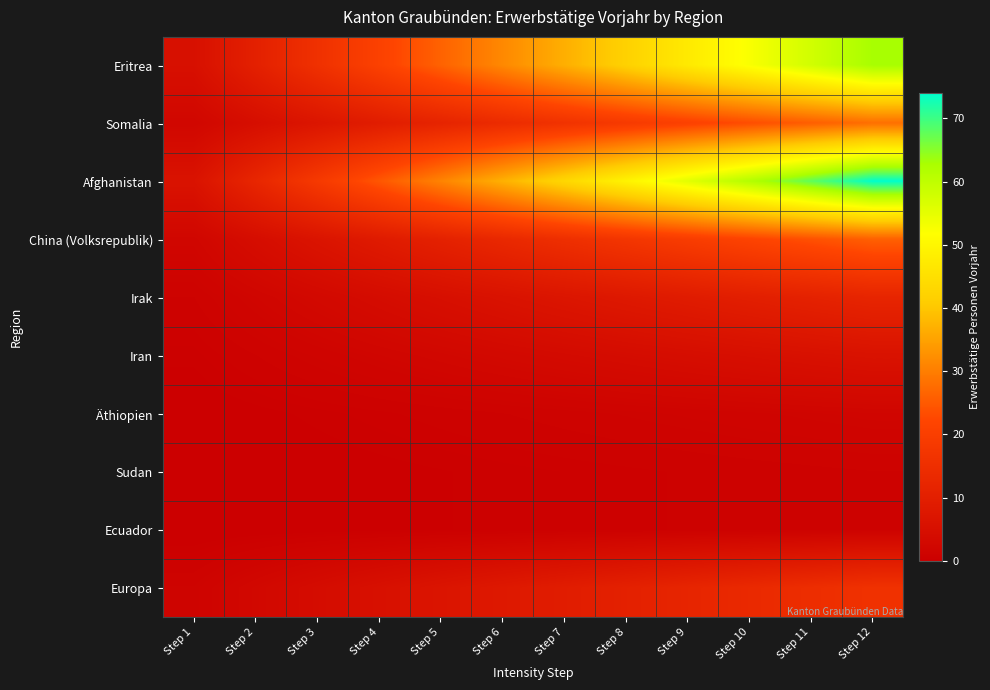

Reading right to left, transcribe all the data shown in this chart.

Eritrea: Step 12=63.0	Step 11=57.8	Step 10=52.5	Step 9=47.2	Step 8=42.0	Step 7=36.8	Step 6=31.5	Step 5=26.2	Step 4=21.0	Step 3=15.8	Step 2=10.5	Step 1=5.2
Somalia: Step 12=28.0	Step 11=25.7	Step 10=23.3	Step 9=21.0	Step 8=18.7	Step 7=16.3	Step 6=14.0	Step 5=11.7	Step 4=9.3	Step 3=7.0	Step 2=4.7	Step 1=2.3
Afghanistan: Step 12=74.0	Step 11=67.8	Step 10=61.7	Step 9=55.5	Step 8=49.3	Step 7=43.2	Step 6=37.0	Step 5=30.8	Step 4=24.7	Step 3=18.5	Step 2=12.3	Step 1=6.2
China (Volksrepublik): Step 12=26.0	Step 11=23.8	Step 10=21.7	Step 9=19.5	Step 8=17.3	Step 7=15.2	Step 6=13.0	Step 5=10.8	Step 4=8.7	Step 3=6.5	Step 2=4.3	Step 1=2.2
Irak: Step 12=12.0	Step 11=11.0	Step 10=10.0	Step 9=9.0	Step 8=8.0	Step 7=7.0	Step 6=6.0	Step 5=5.0	Step 4=4.0	Step 3=3.0	Step 2=2.0	Step 1=1.0
Iran: Step 12=6.0	Step 11=5.5	Step 10=5.0	Step 9=4.5	Step 8=4.0	Step 7=3.5	Step 6=3.0	Step 5=2.5	Step 4=2.0	Step 3=1.5	Step 2=1.0	Step 1=0.5
Äthiopien: Step 12=2.0	Step 11=1.8	Step 10=1.7	Step 9=1.5	Step 8=1.3	Step 7=1.2	Step 6=1.0	Step 5=0.8	Step 4=0.7	Step 3=0.5	Step 2=0.3	Step 1=0.2
Sudan: Step 12=1.0	Step 11=0.9	Step 10=0.8	Step 9=0.8	Step 8=0.7	Step 7=0.6	Step 6=0.5	Step 5=0.4	Step 4=0.3	Step 3=0.2	Step 2=0.2	Step 1=0.1
Ecuador: Step 12=1.0	Step 11=0.9	Step 10=0.8	Step 9=0.8	Step 8=0.7	Step 7=0.6	Step 6=0.5	Step 5=0.4	Step 4=0.3	Step 3=0.2	Step 2=0.2	Step 1=0.1
Europa: Step 12=16.0	Step 11=14.7	Step 10=13.3	Step 9=12.0	Step 8=10.7	Step 7=9.3	Step 6=8.0	Step 5=6.7	Step 4=5.3	Step 3=4.0	Step 2=2.7	Step 1=1.3